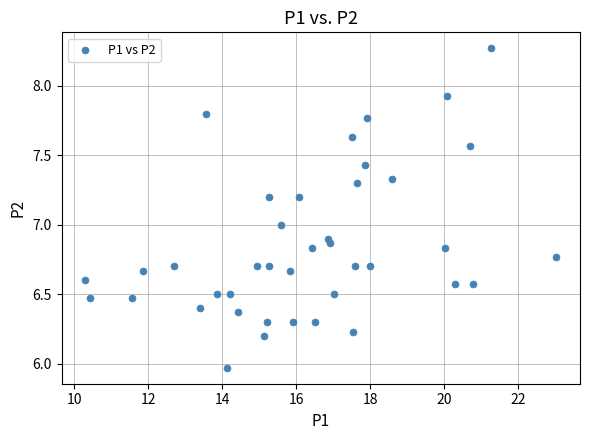

What is the range of X values (max minus min)?

12.7